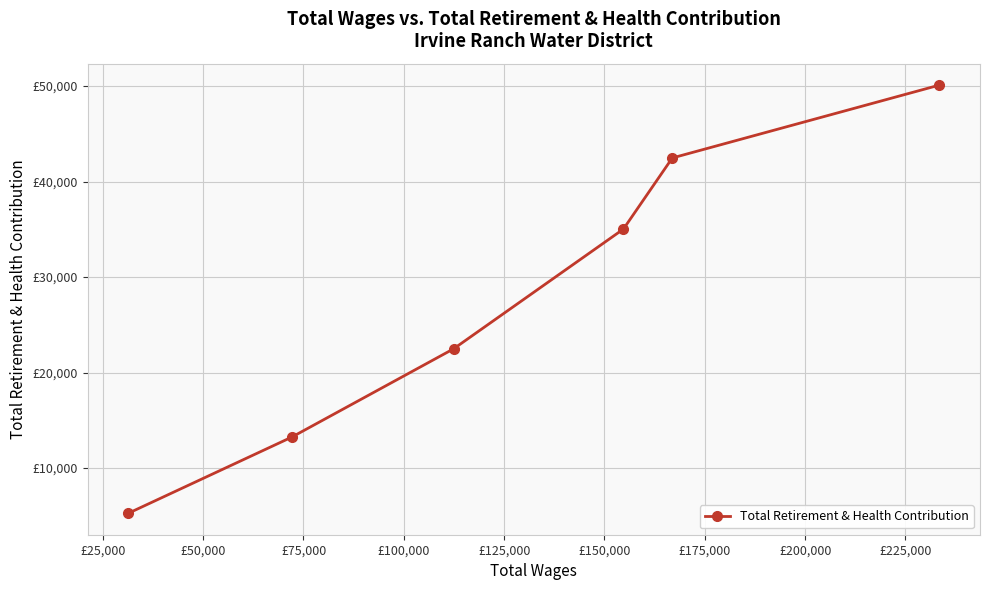

What is the difference between the maximum and minimum values?

44836